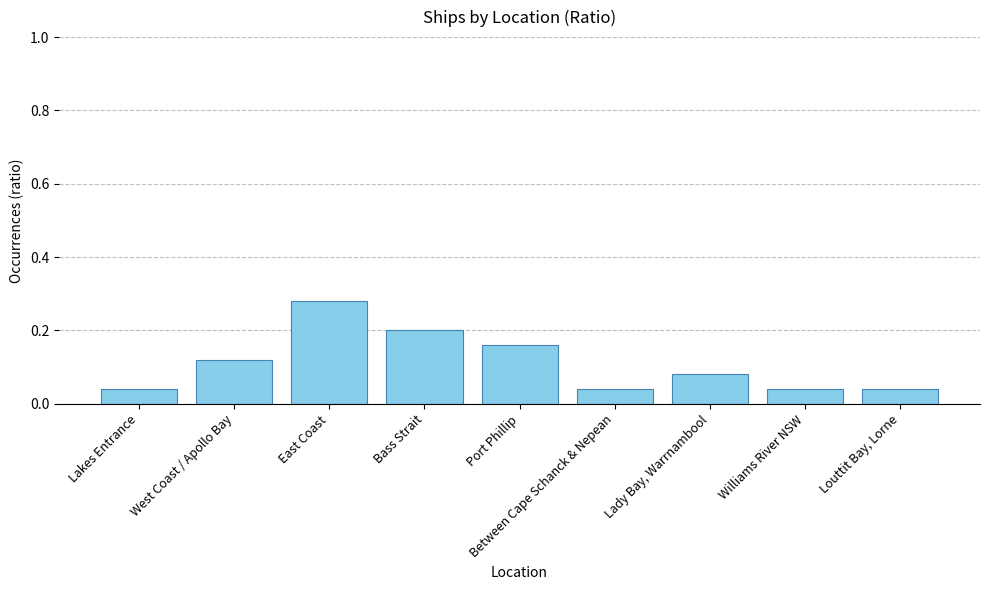

Does the chart contain any negative values?

No